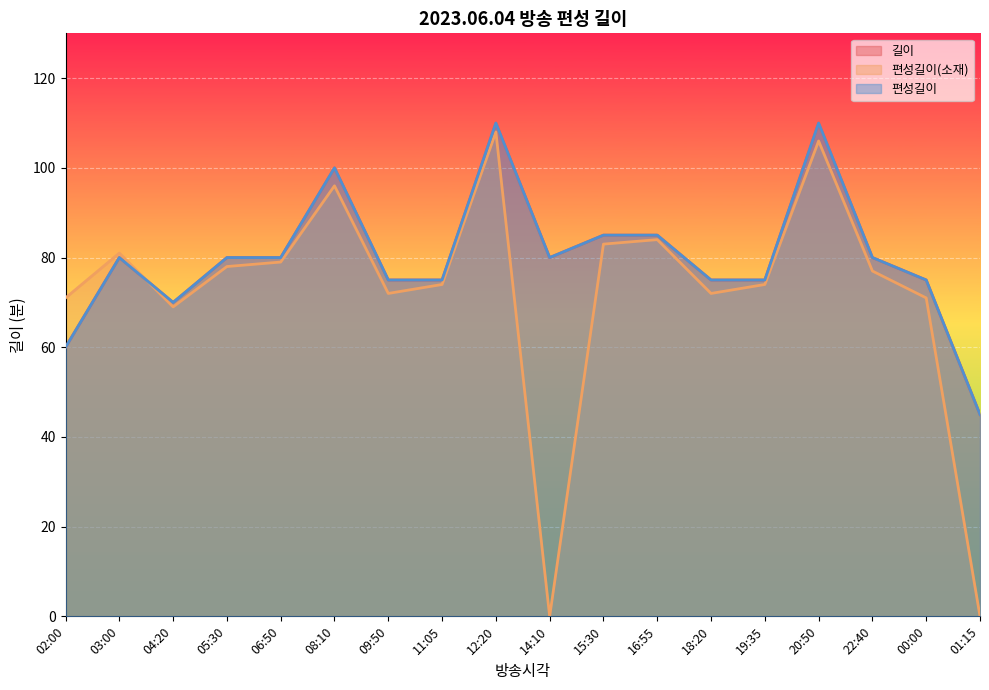

Is the value of 길이 at 09:50 greater than the value of 편성길이 at 06:50?

No